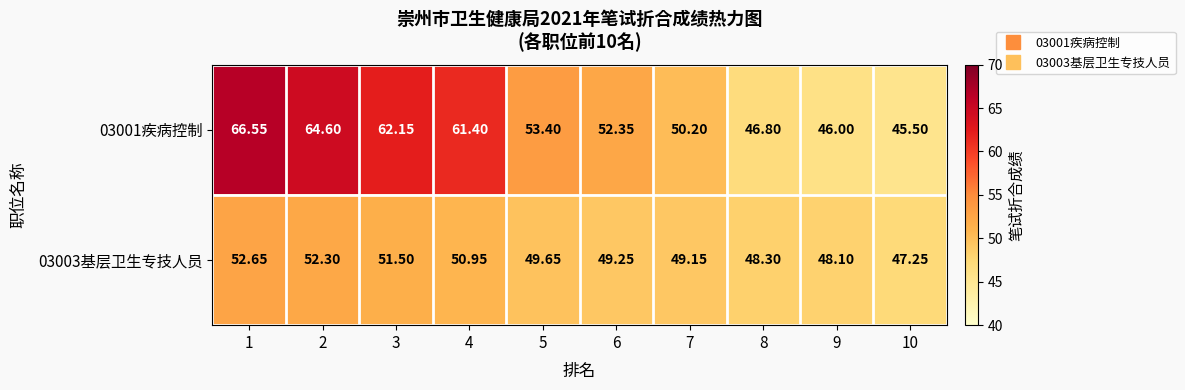

Is the value of 03003基层卫生专技人员 at 6 greater than the value of 03001疾病控制 at 8?

Yes